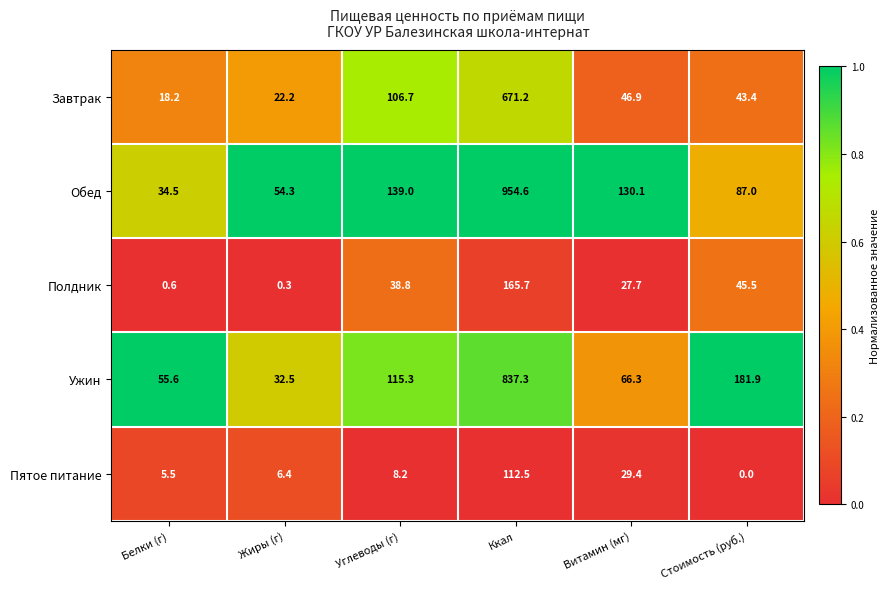

At which label does Ужин first exceed 115?

Углеводы (г)